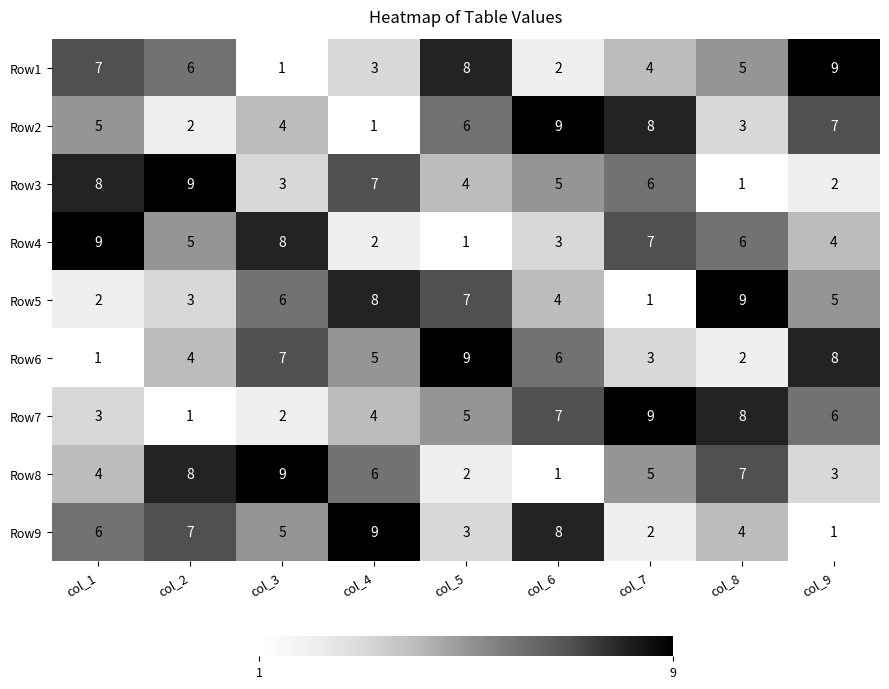

Between col_2 and col_4, which series saw the biggest shift?

Row5